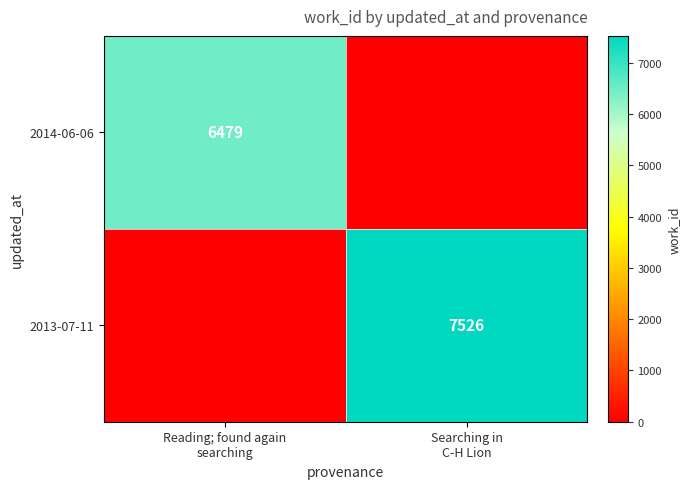

What is the sum of all 2013-07-11 values?

7526